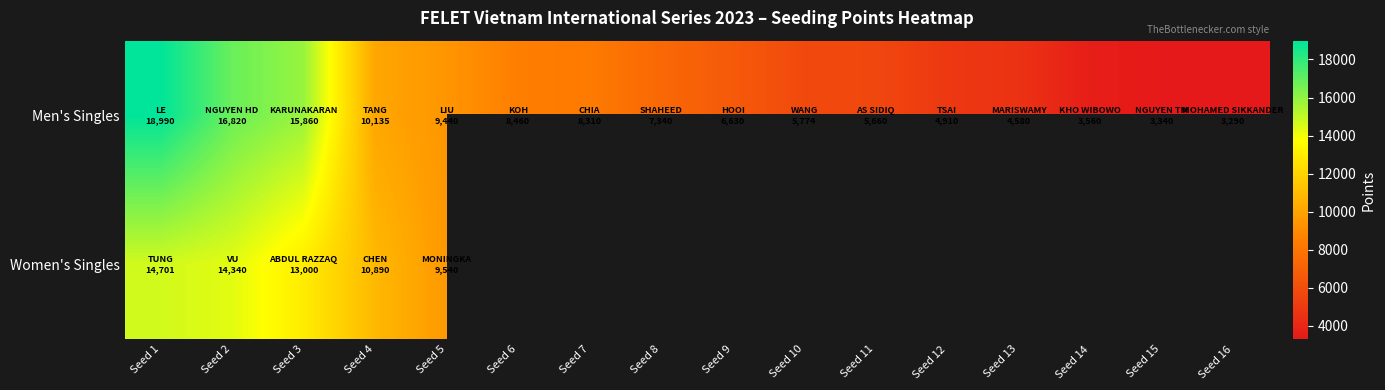

Which series has the largest total across all categories?

Men's Singles